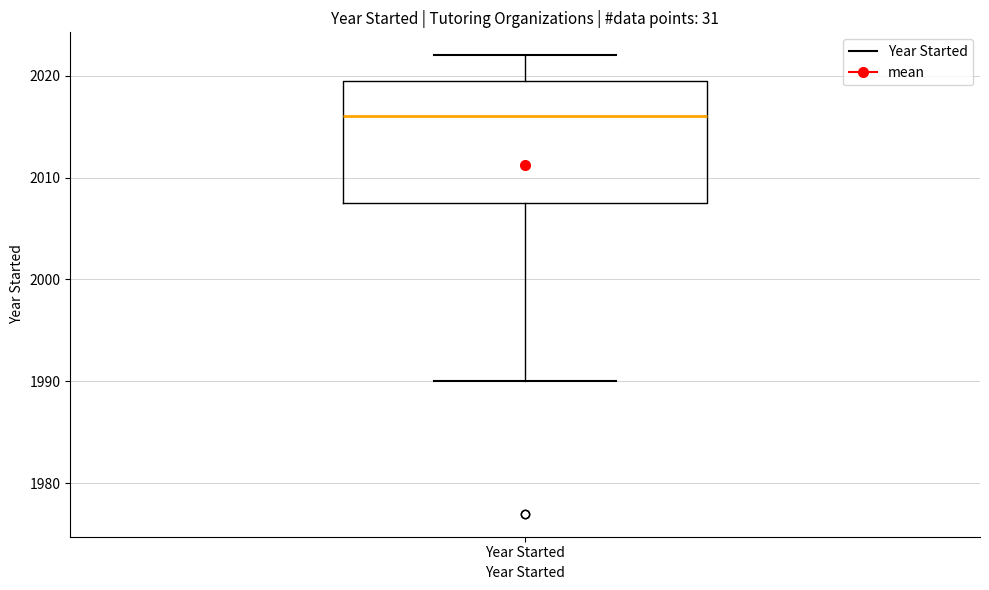

Where does the median line of the box for Year Started sit on the y-axis? The values are not printed on the chart, so give them approximately, as read against the axis.

2016